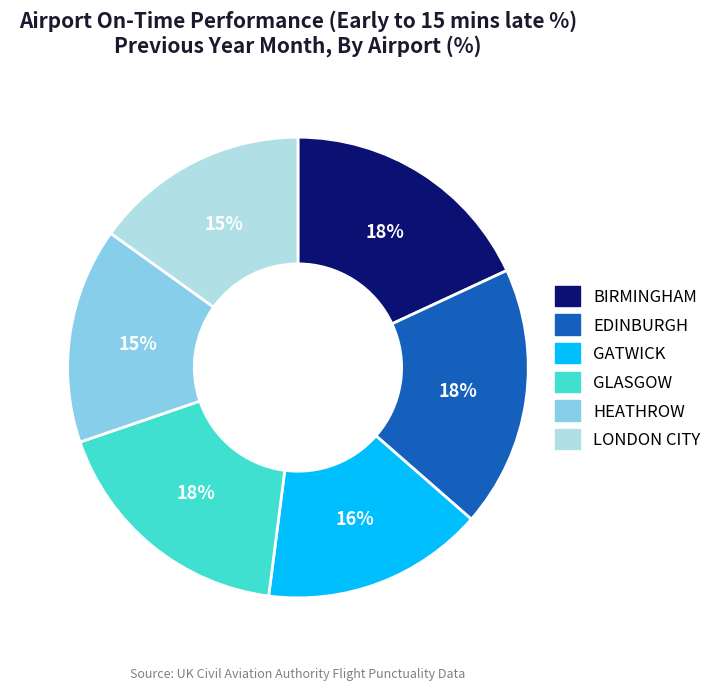

Combined, do BIRMINGHAM and GATWICK account for over 50%?

No